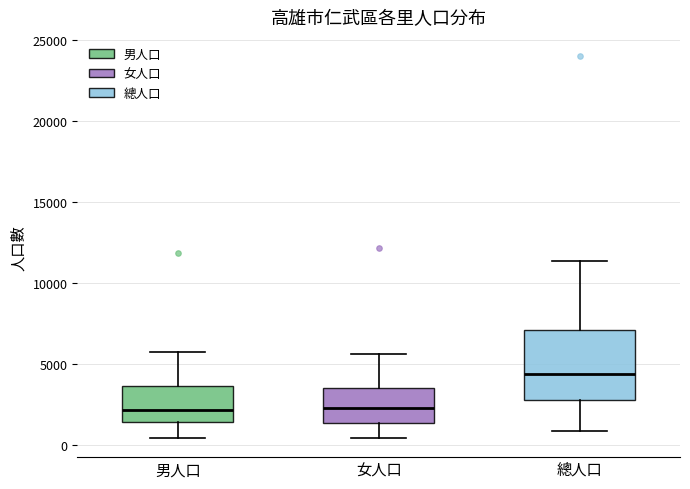

Comparing the boxes themselves (not the whiskers), which one is the tallest?

總人口